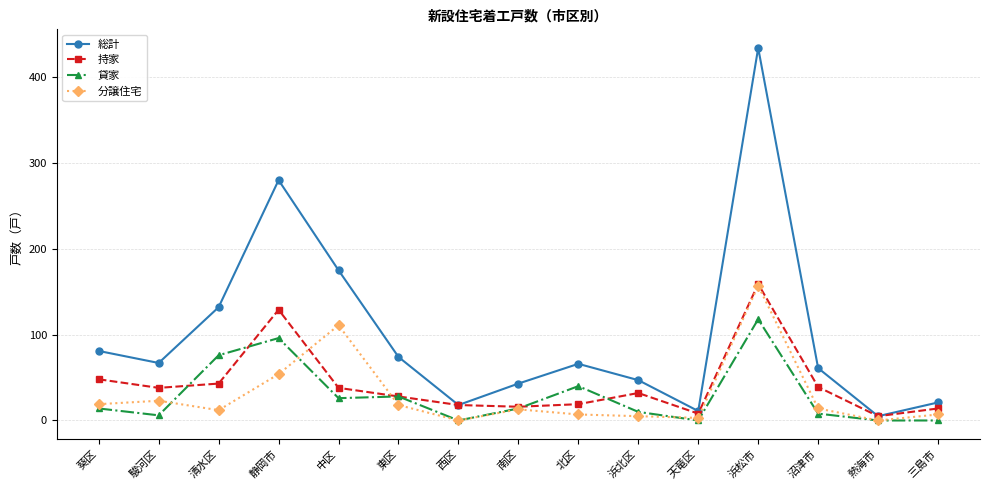

What is the difference between the second highest and second lowest values in the 分譲住宅 series?

111